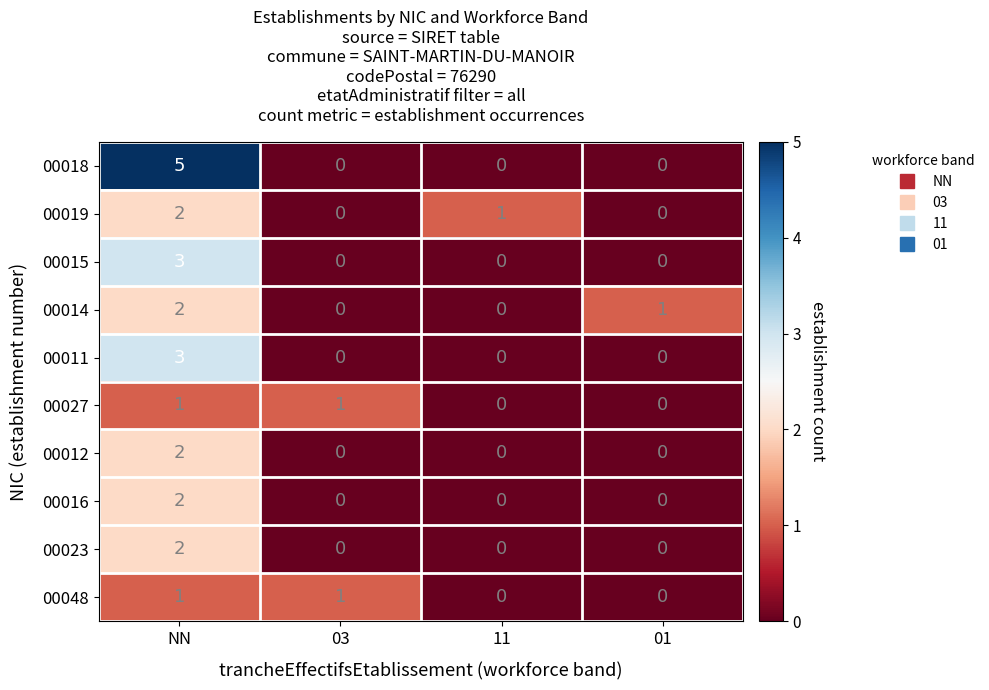

How many data points does each series have?

4